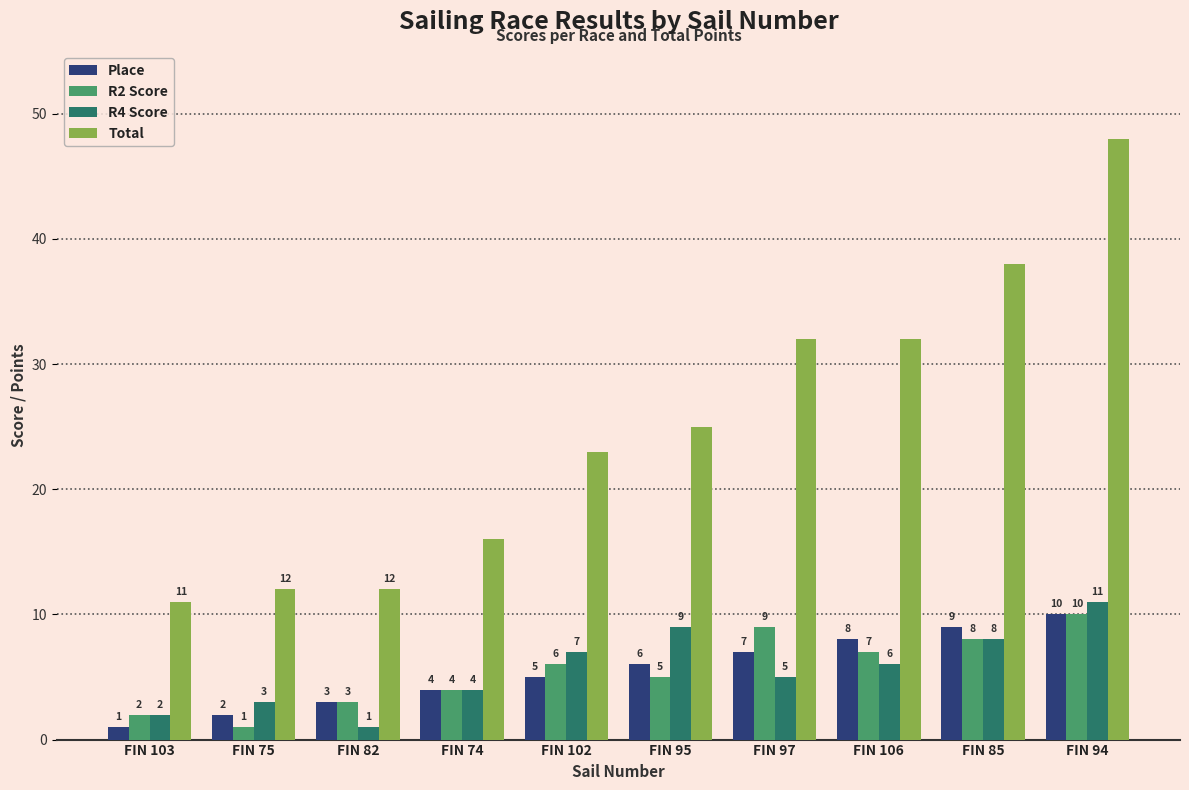

What is the greatest value displayed?

48